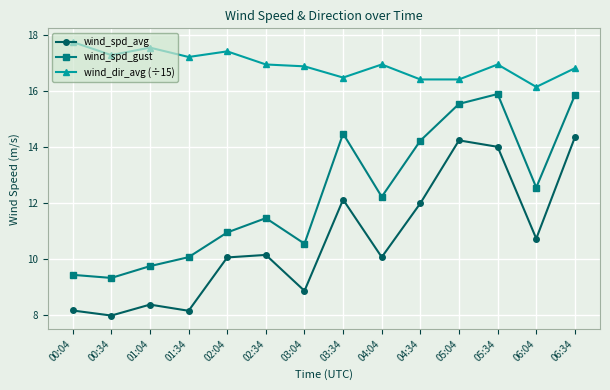

In wind_spd_gust, how many points are higher than both neighbors (excluding endpoints)?

3